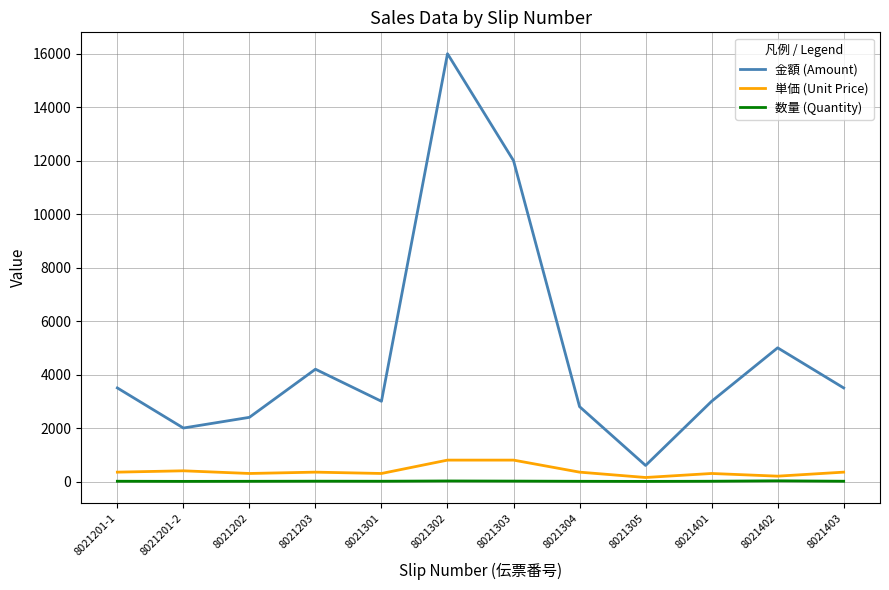

Which series has the largest total across all categories?

金額 (Amount)